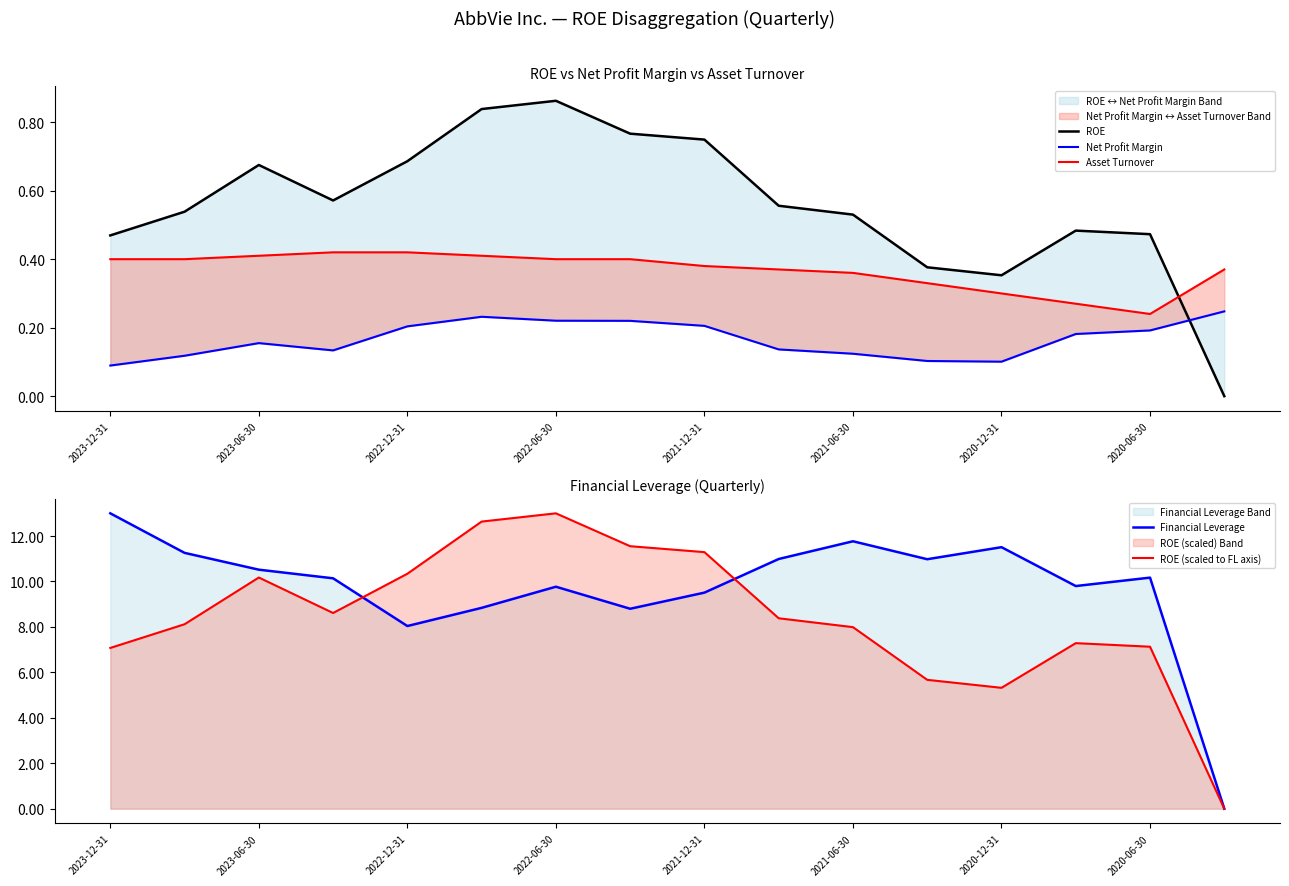

Which series has the largest range (max minus min)?

ROE (scaled to FL axis)